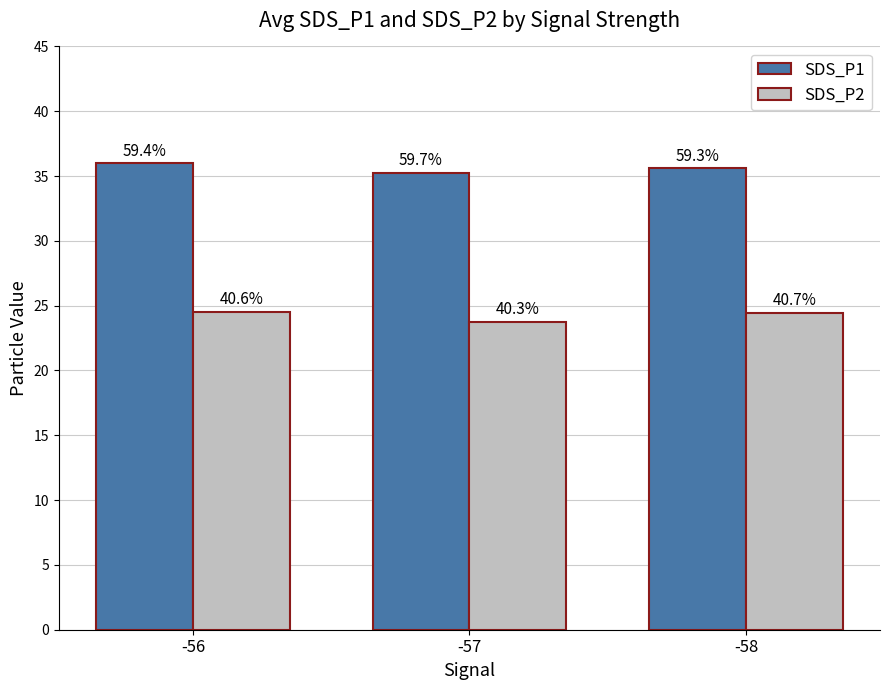

Reading right to left, what are all the values shown in this chart?

SDS_P1: 35.6	35.2	36.0
SDS_P2: 24.4	23.7	24.5